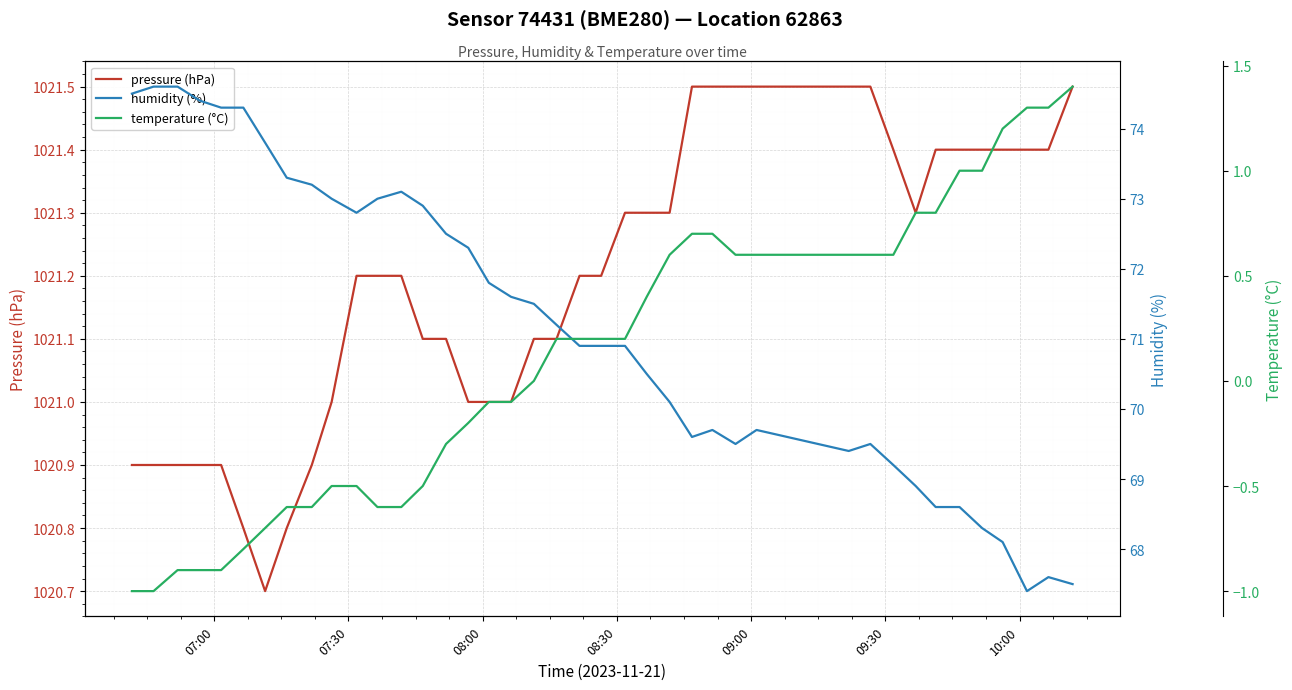

In humidity (%), how many points are lower than both neighbors (excluding endpoints)?

5